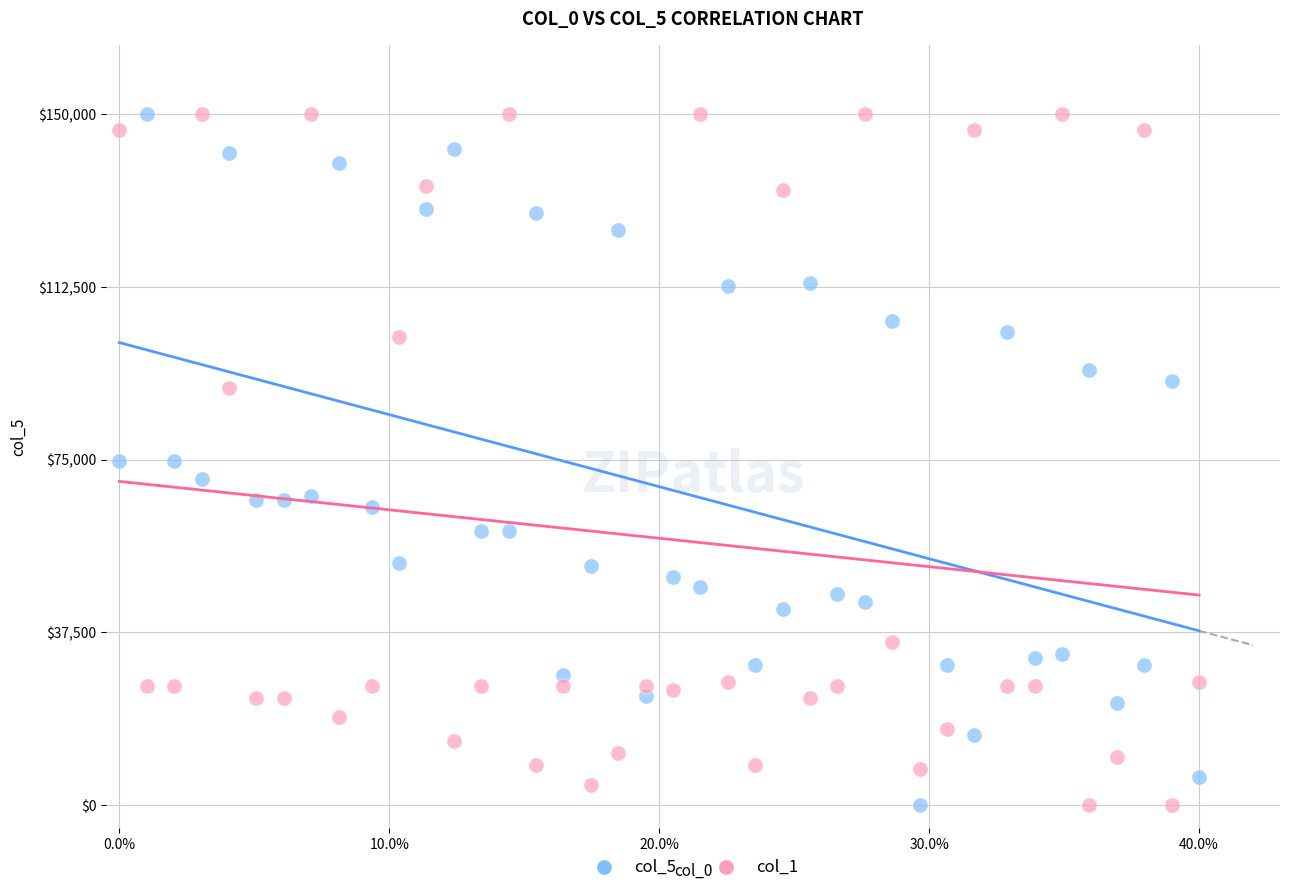

Across all data points, what is the range of X values (max minus min)?

0.4